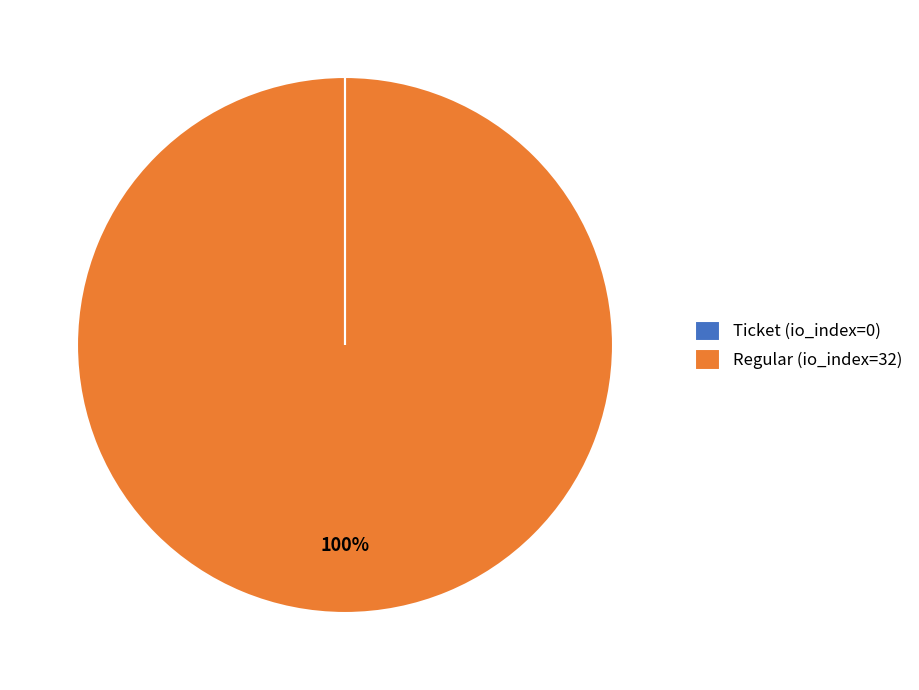

To the nearest percent, what is the average slice percentage?

50%